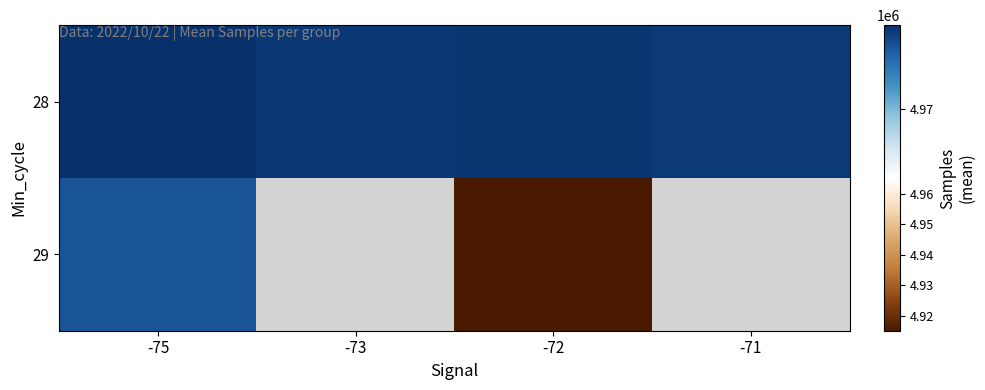

Between -71 and -75, which is larger?

-75